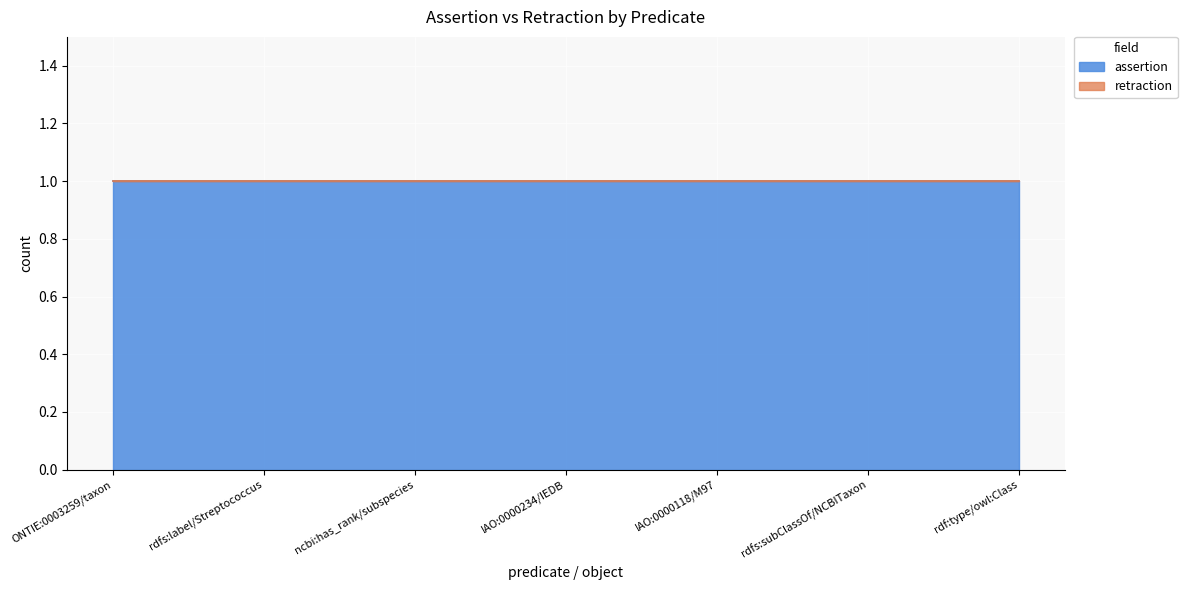

Rank the series at IAO:0000234/IEDB from highest to lowest value.

assertion, retraction